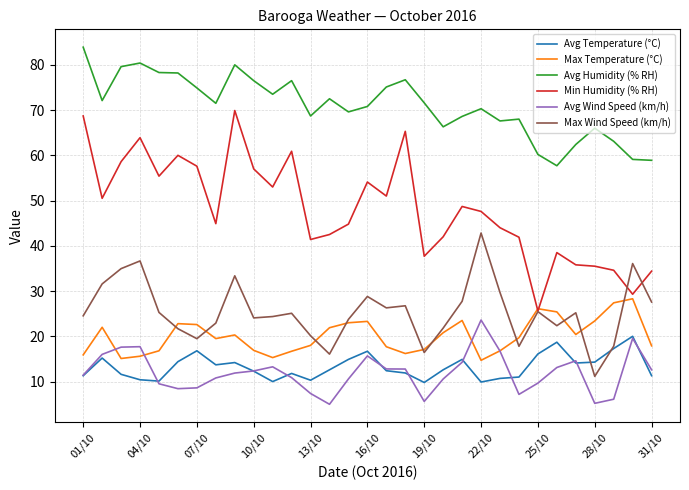

True or false: Avg Temperature (°C) and Avg Humidity (% RH) cross at least once.

False